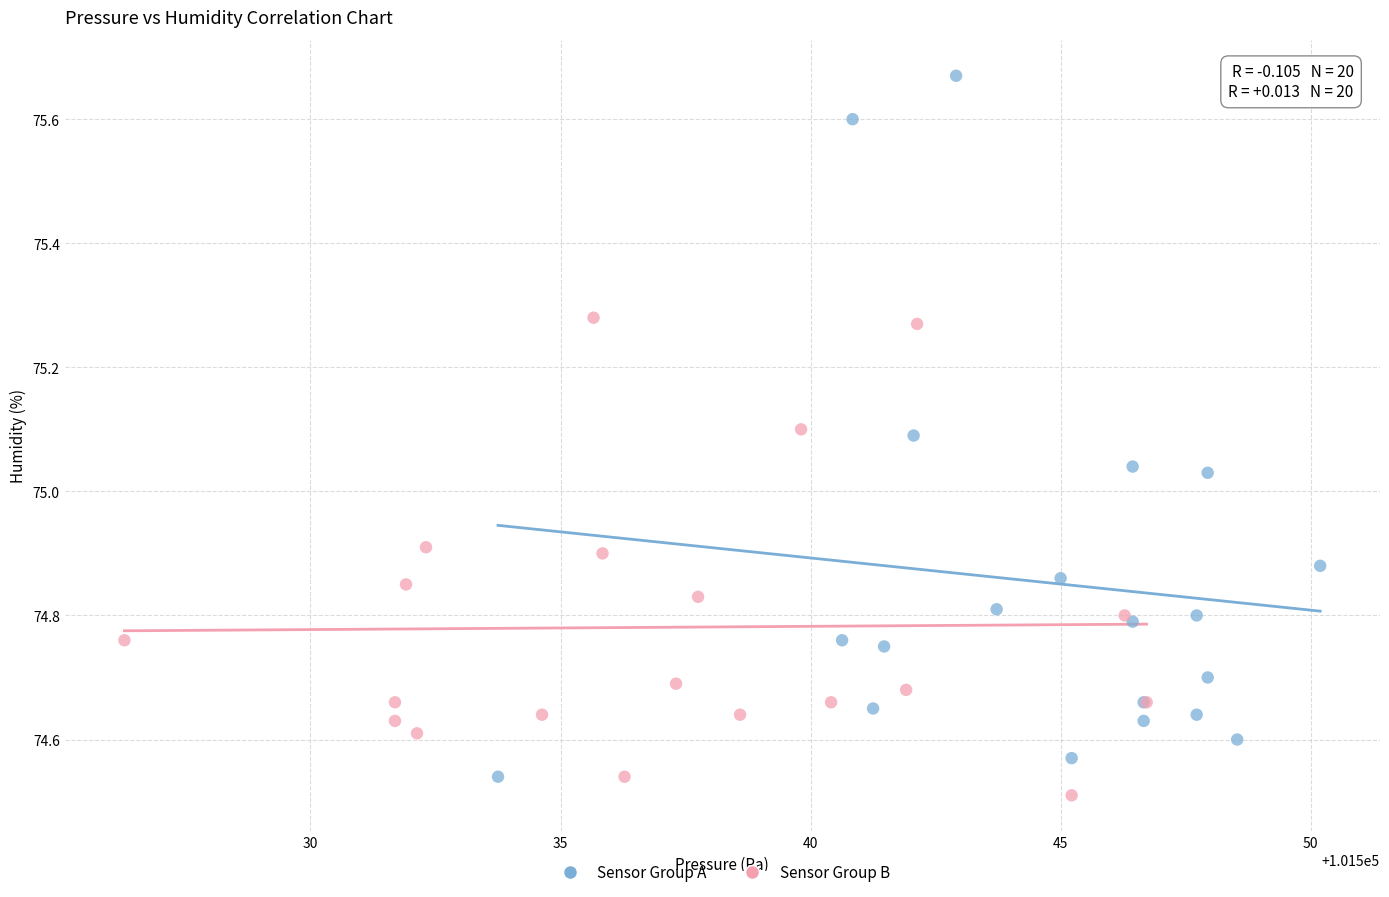

Which series reaches the maximum Y coordinate?

Sensor Group A